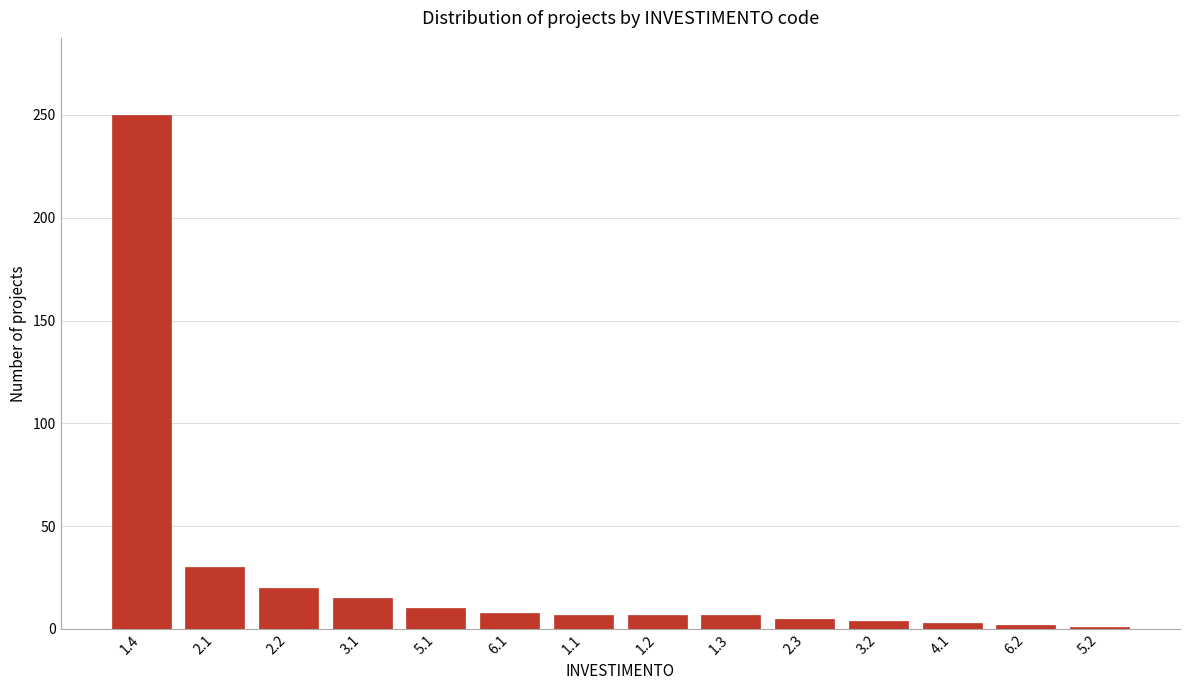

What is the maximum value shown in the chart?

250